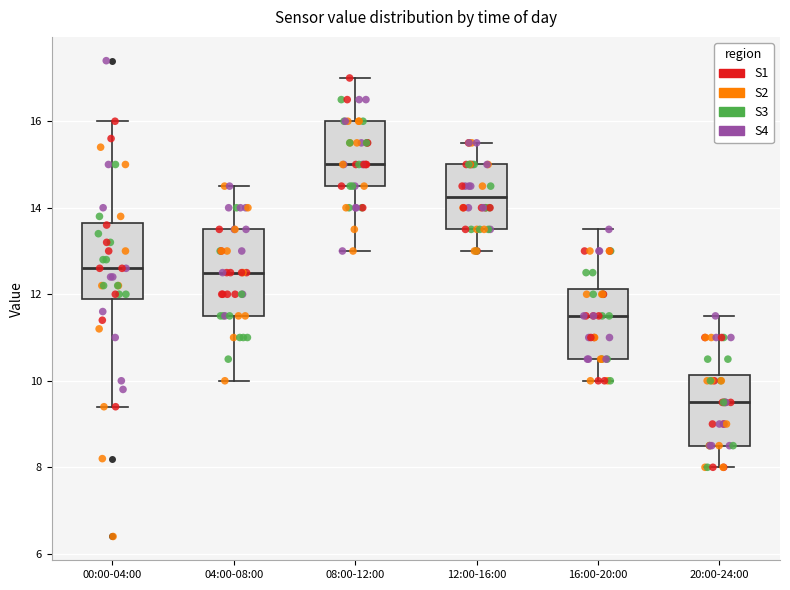

Which box is the tallest, from its lower edge to its upper edge?

04:00-08:00